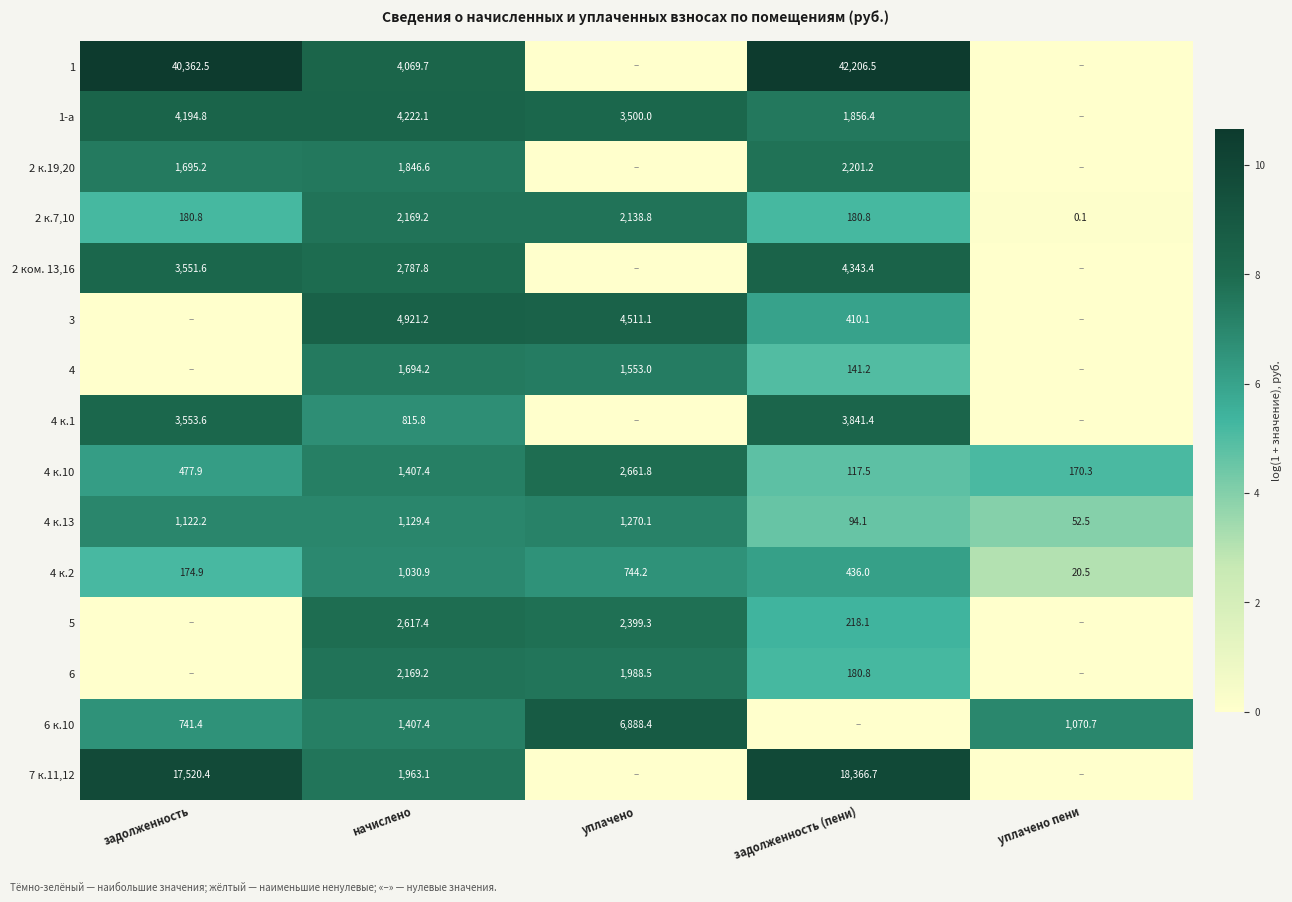

Count the number of categories in the chart.

5